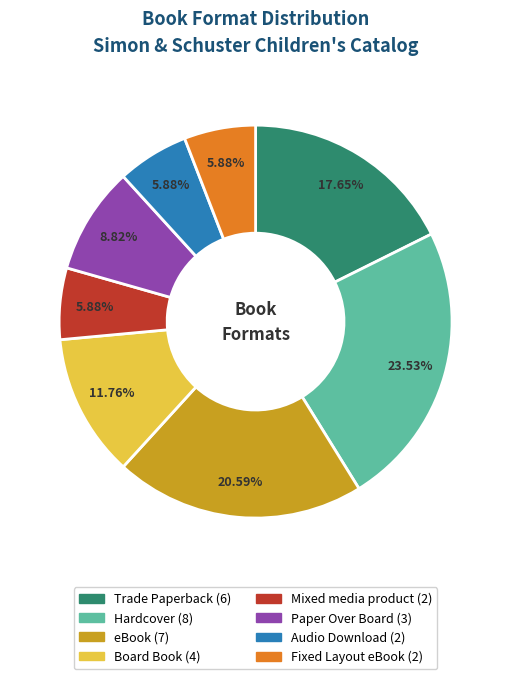

Combined, what portion of the pie is eBook and Mixed media product?

26.5%